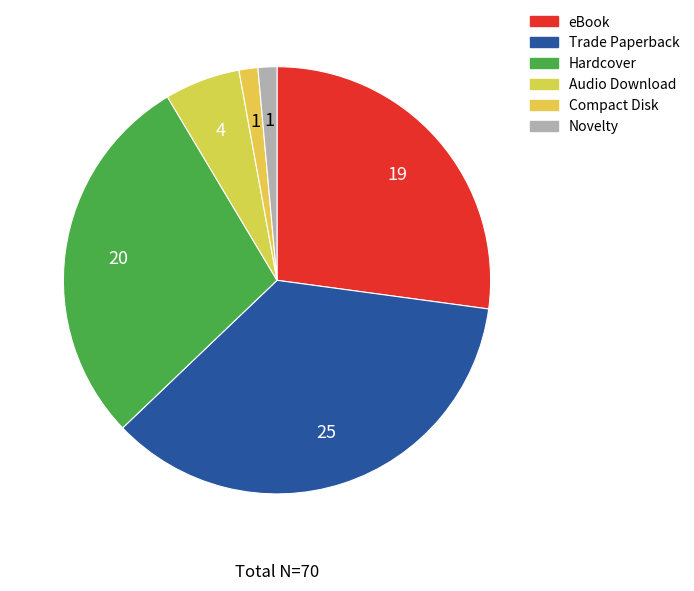

How many slices are in this pie chart?

6